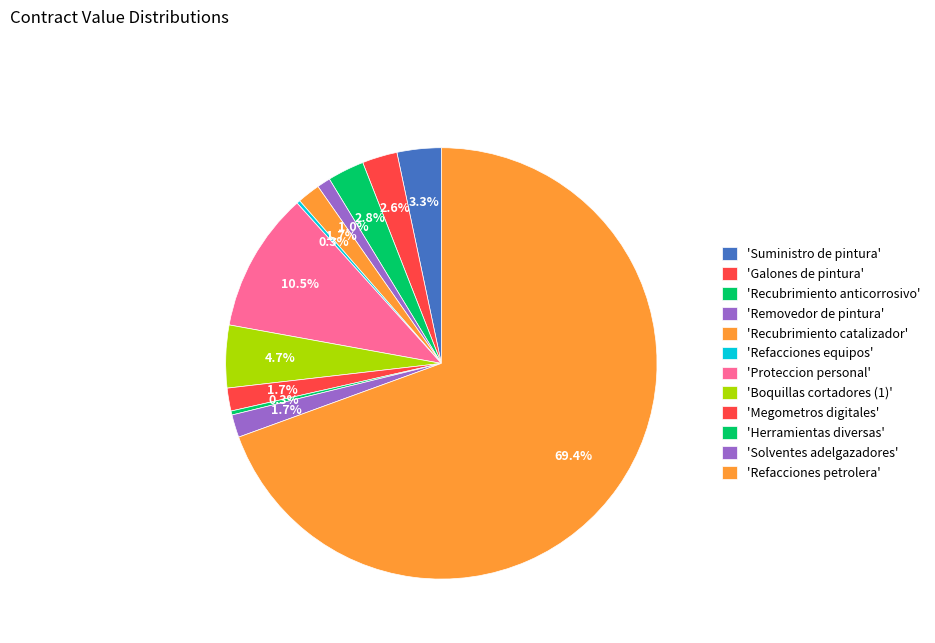

Rank the categories by value from lowest to highest.

Refacciones equipos, Herramientas diversas, Removedor de pintura, Solventes adelgazadores, Recubrimiento catalizador, Megometros digitales, Galones de pintura, Recubrimiento anticorrosivo, Suministro de pintura, Boquillas cortadores (1), Proteccion personal, Refacciones petrolera